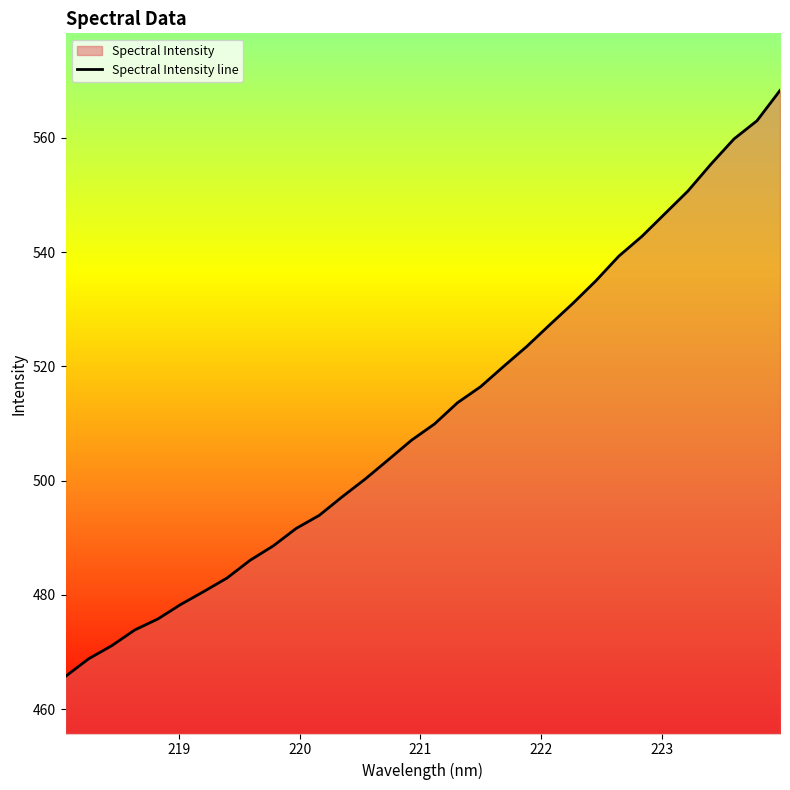

What is the maximum value shown in the chart?

568.3